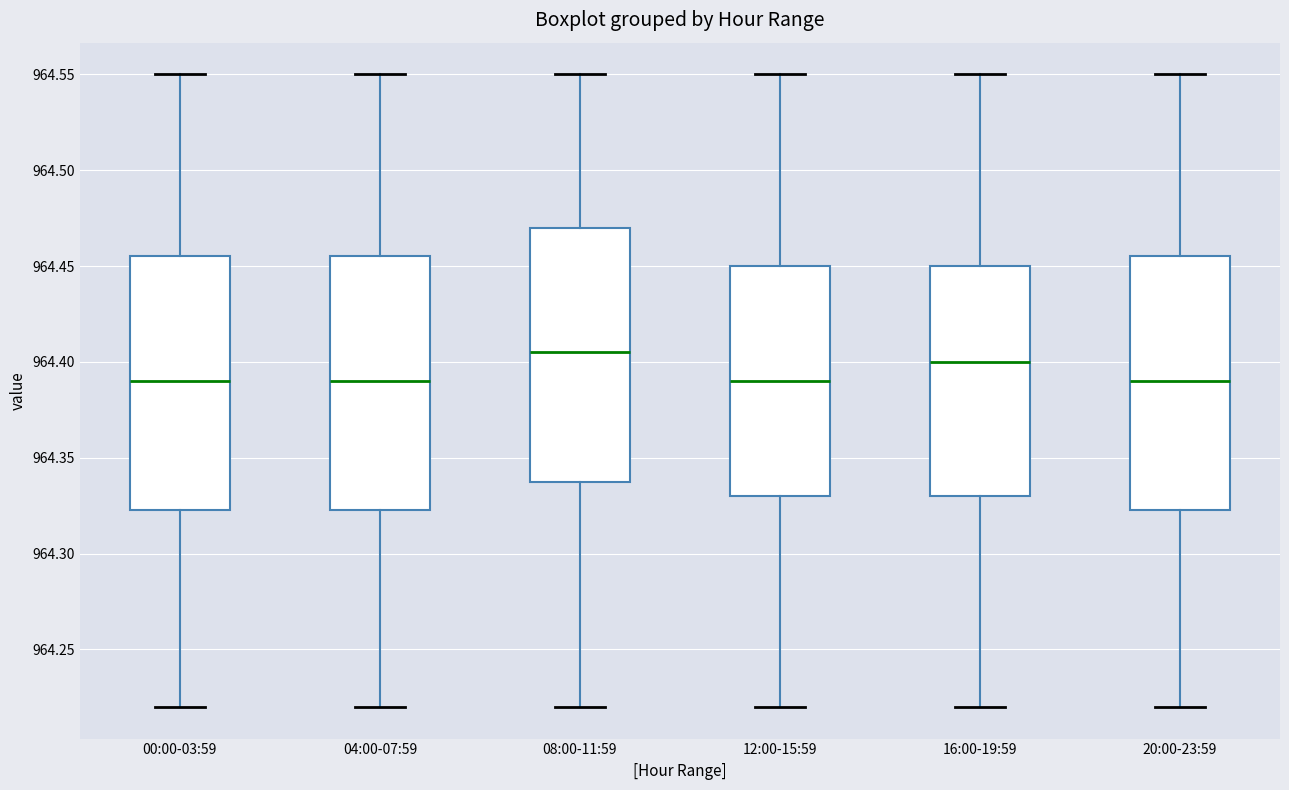

Where is the upper edge of the box for 16:00-19:59 on the y-axis? The values are not printed on the chart, so give them approximately, as read against the axis.

964.450